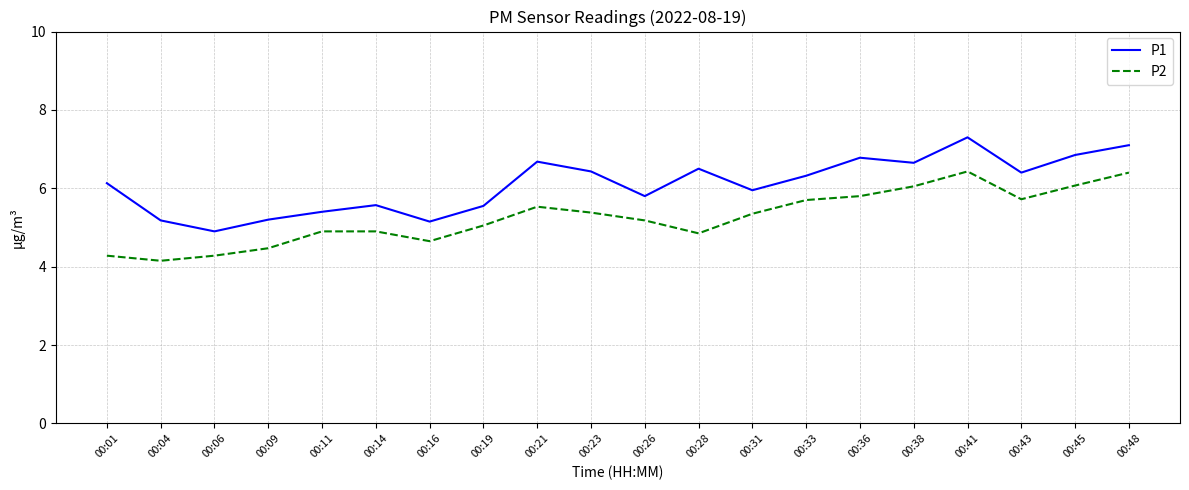

What is the minimum value for P1?

4.9